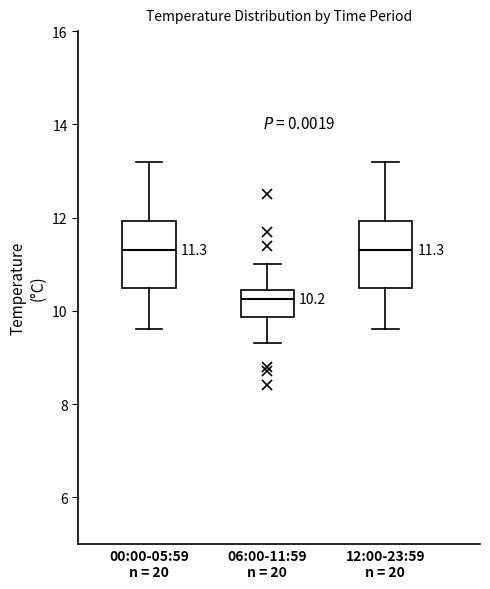

Which box's median line is the lowest?

06:00-11:59 n = 20